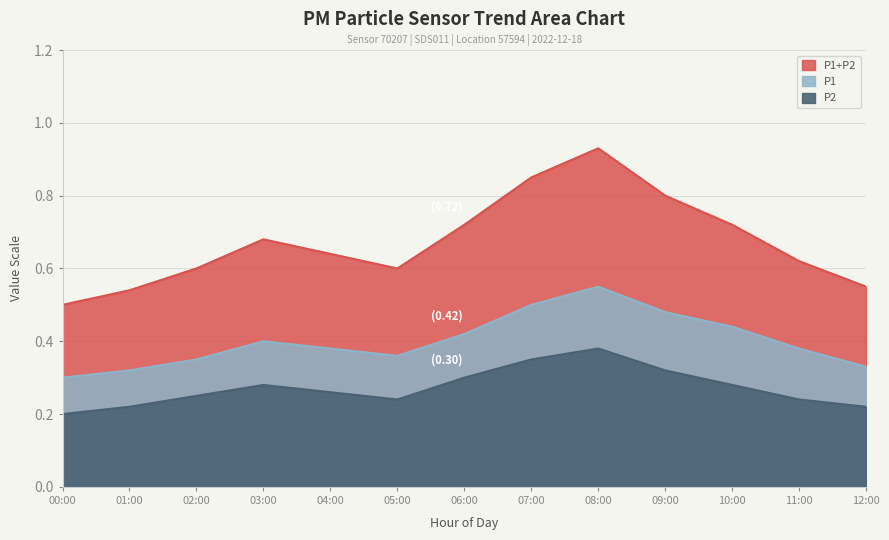

Which series has the largest total across all categories?

P1+P2